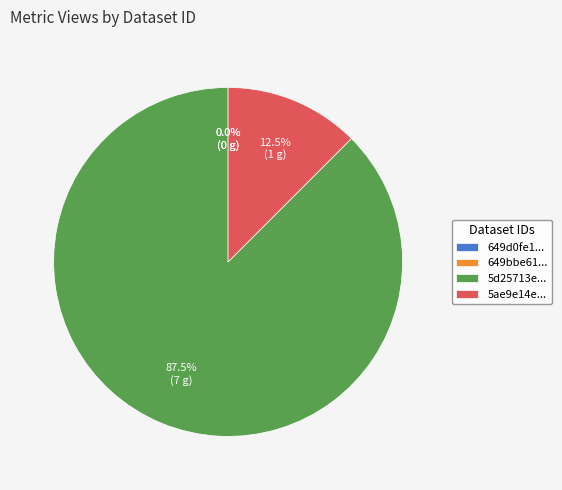

The 649bbe61078190f89ae7719d slice represents 0% of the pie. True or false?

True